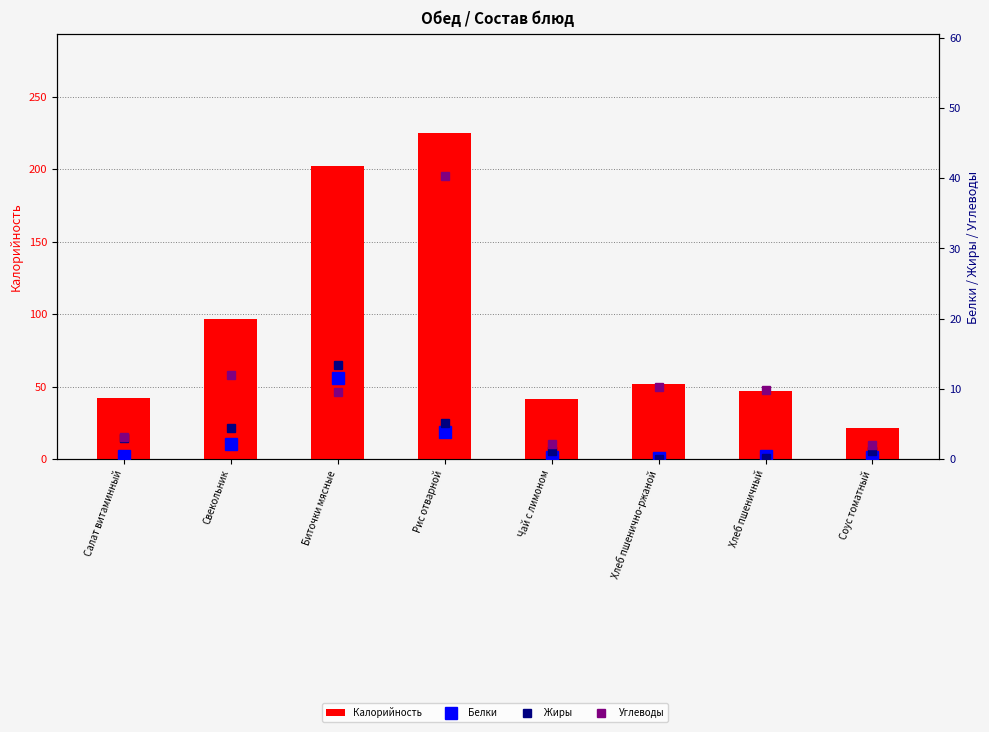

What is the sum of all Жиры values?

28.6